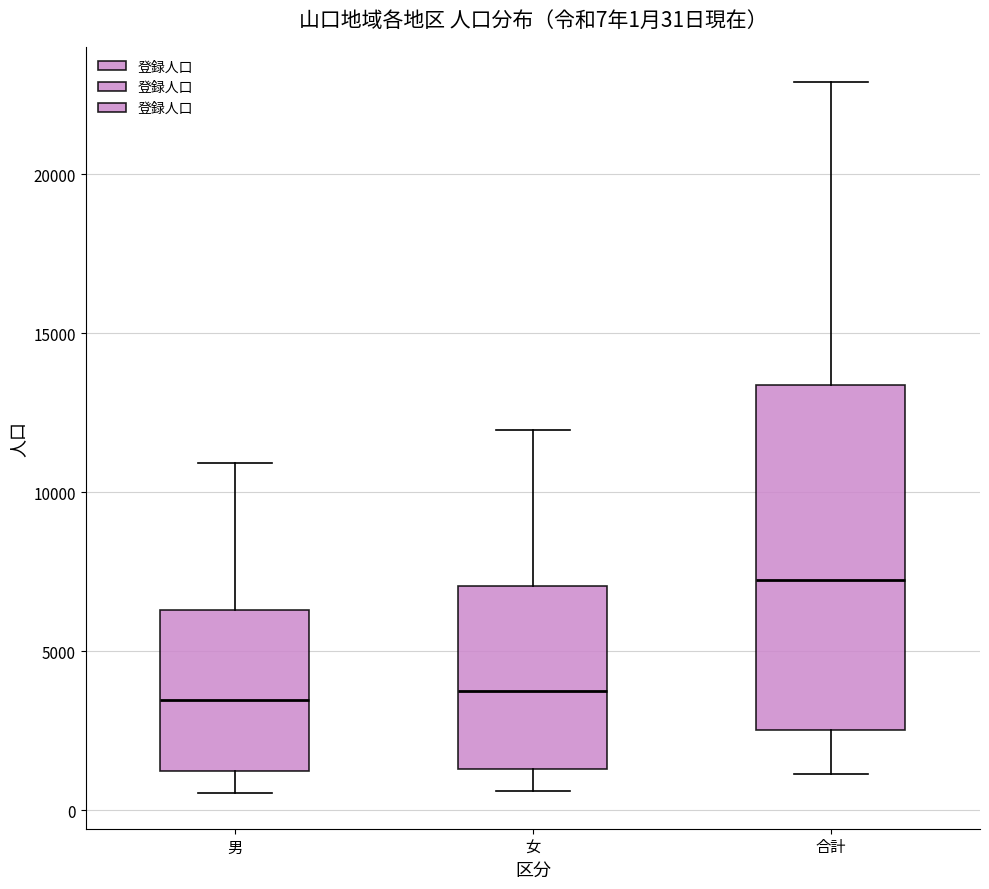

Comparing the boxes themselves (not the whiskers), which one is the tallest?

合計